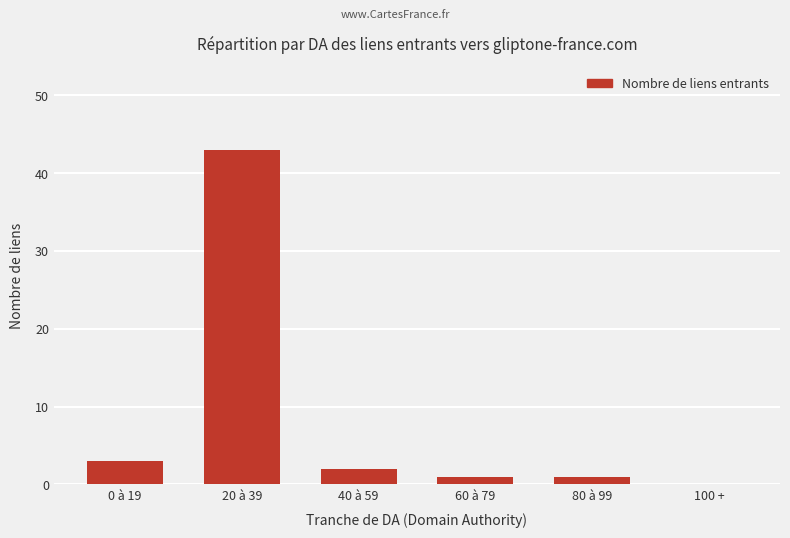

Reading left to right, list all the values displayed in this chart.

0 à 19=3	20 à 39=43	40 à 59=2	60 à 79=1	80 à 99=1	100 +=0